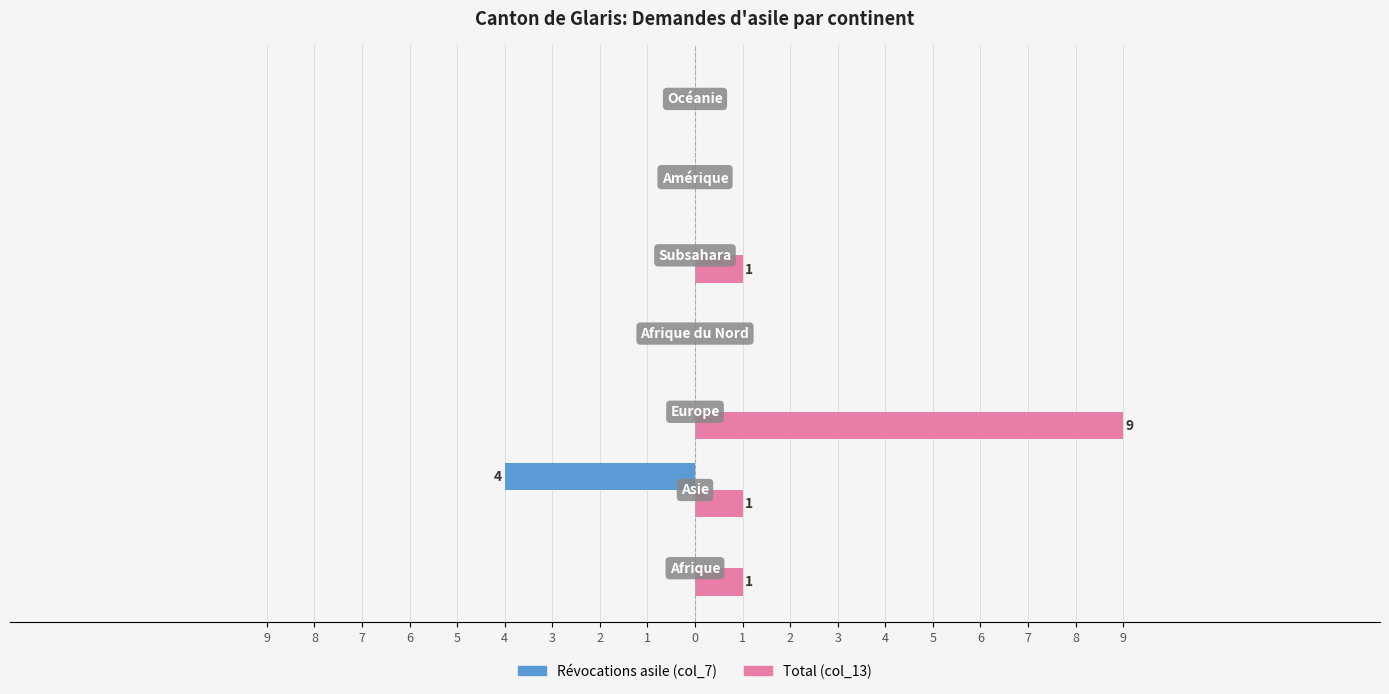

What are all the series names shown in the legend?

Révocations asile (col_7), Total (col_13)